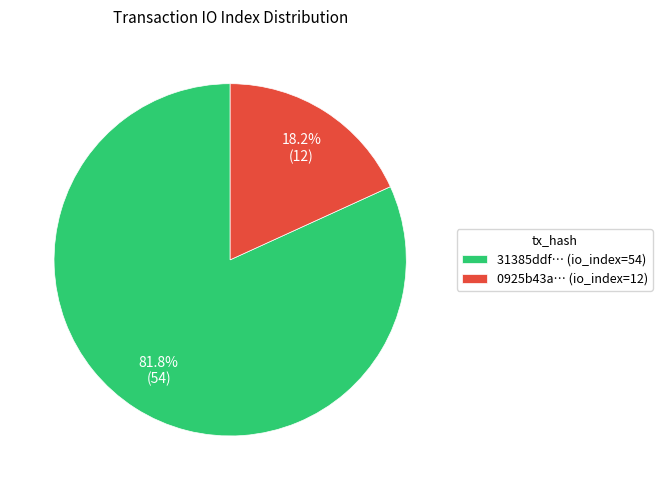

What portion of the pie excludes 0925b43a… (io_index=12)?

81.8%